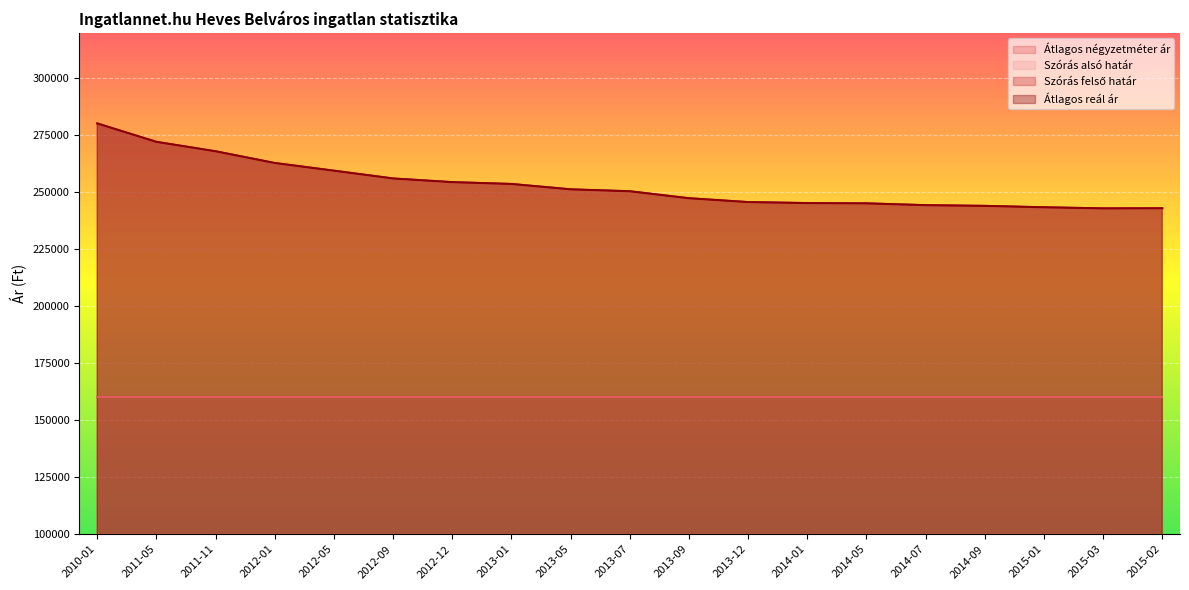

What is the label of the 4th point from the right?

2014-09